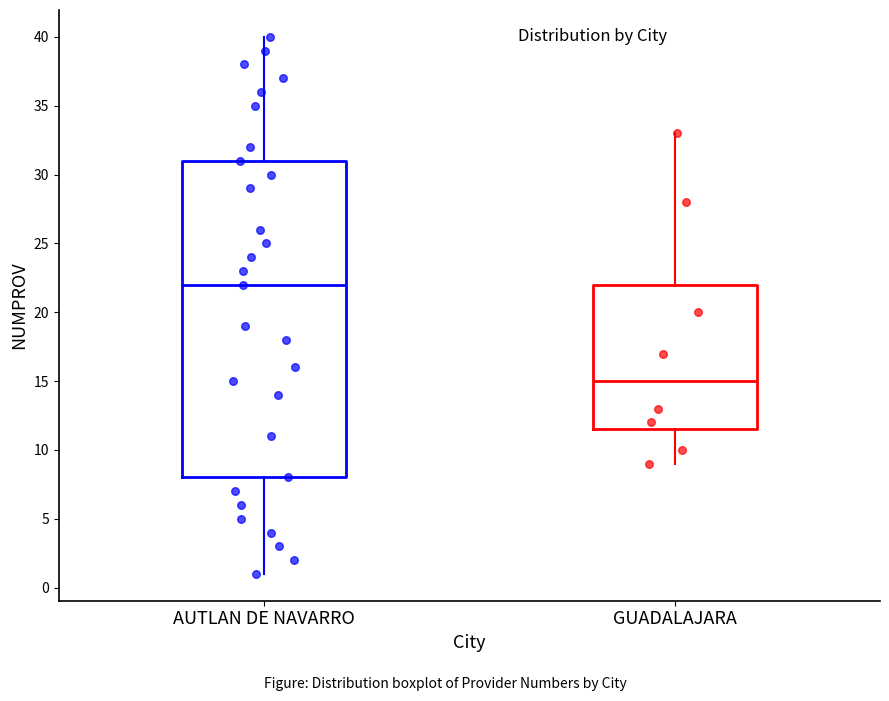

Which box has the lowest median line?

GUADALAJARA